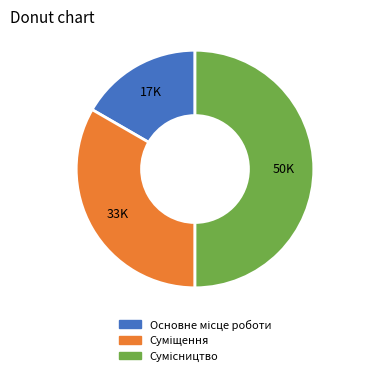

How many segments does this pie chart have?

3